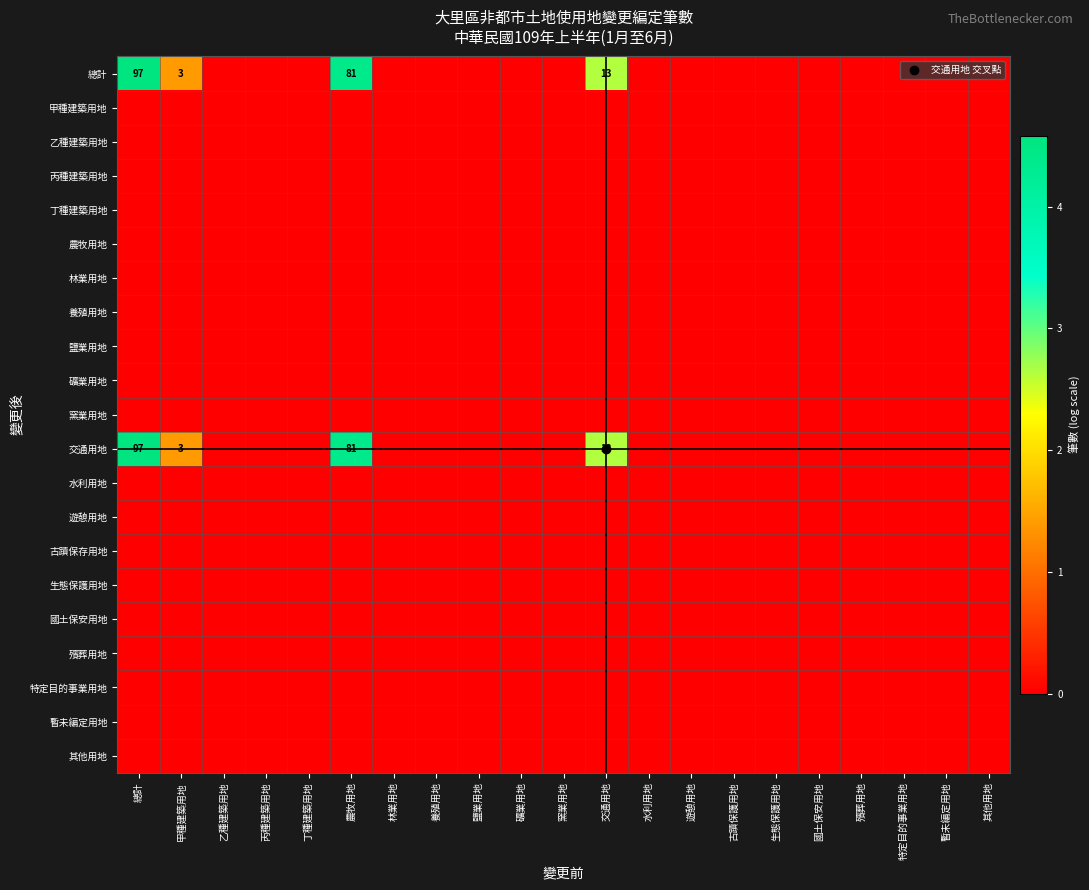

Which category has the highest value across all series?

總計